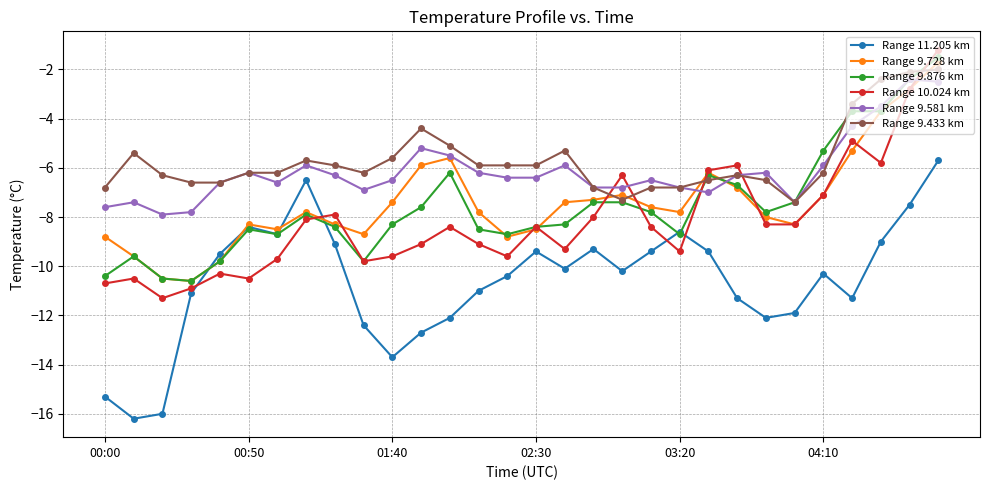

True or false: Range 10.024 km has more than 1 points higher than both neighbors.

True